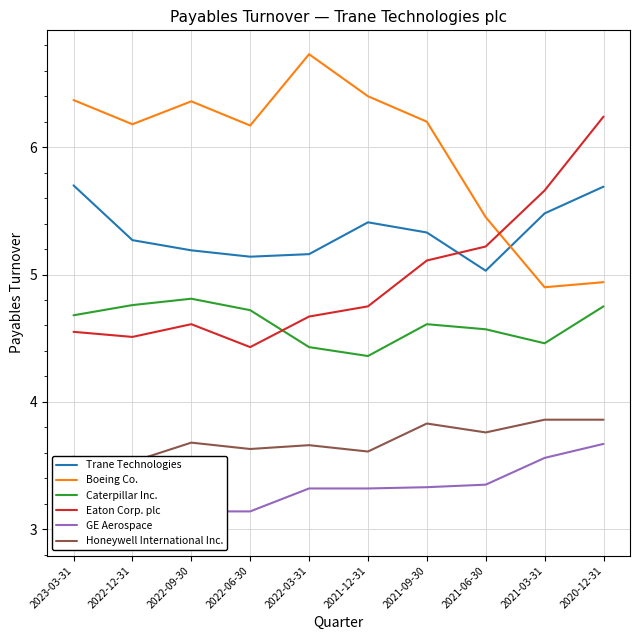

The value of Boeing Co. at 2020-12-31 is 8.5. True or false?

False